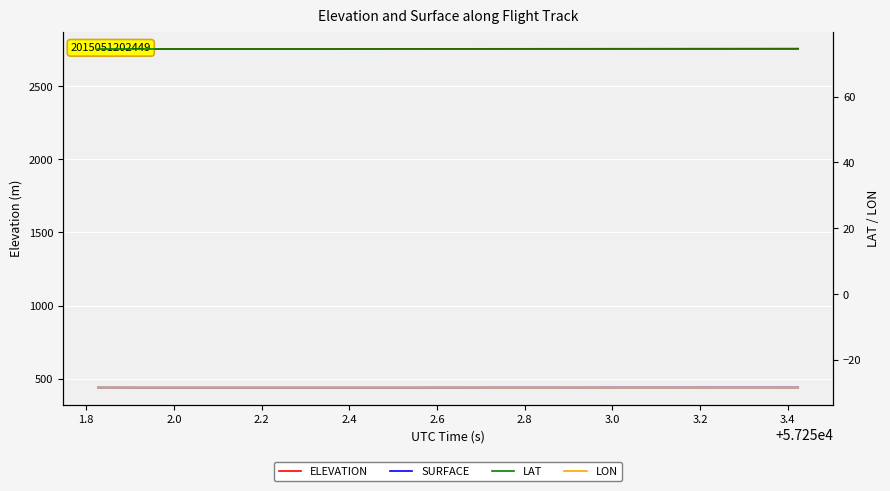

What are all the series names shown in the legend?

ELEVATION, SURFACE, LAT, LON